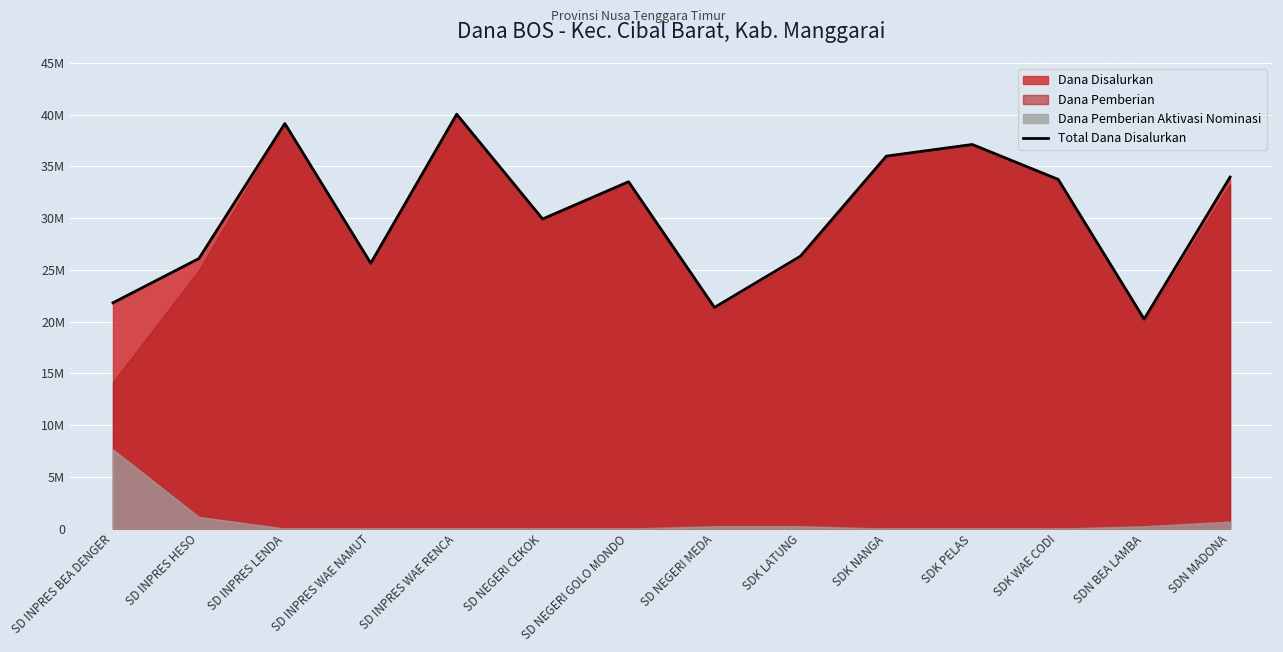

Does the chart display data point markers on the line(s)?

No